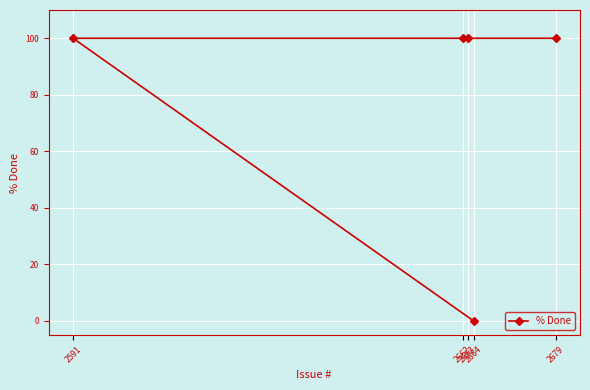

Reading left to right, extract all data points from this chart.

2591=100	2662=100	2663=100	2664=0	2679=100